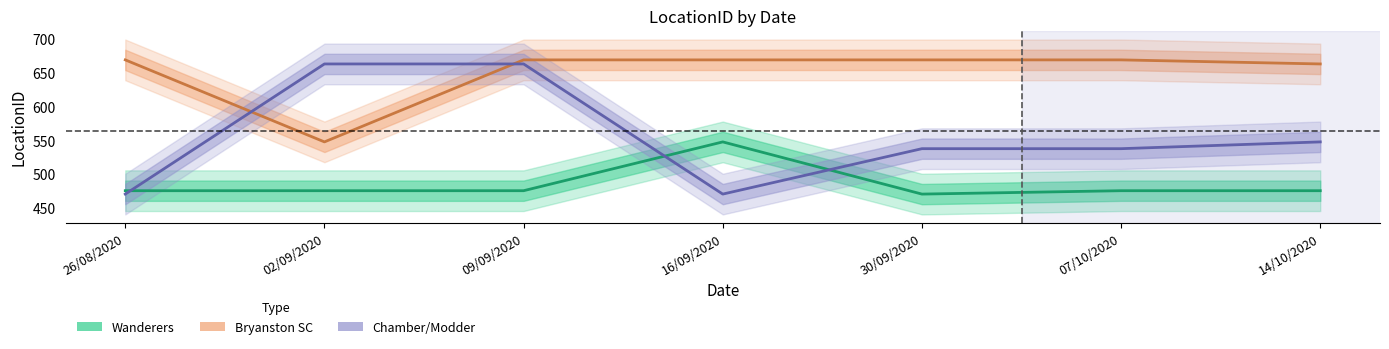

At which category is the sum across all series the highest?

09/09/2020